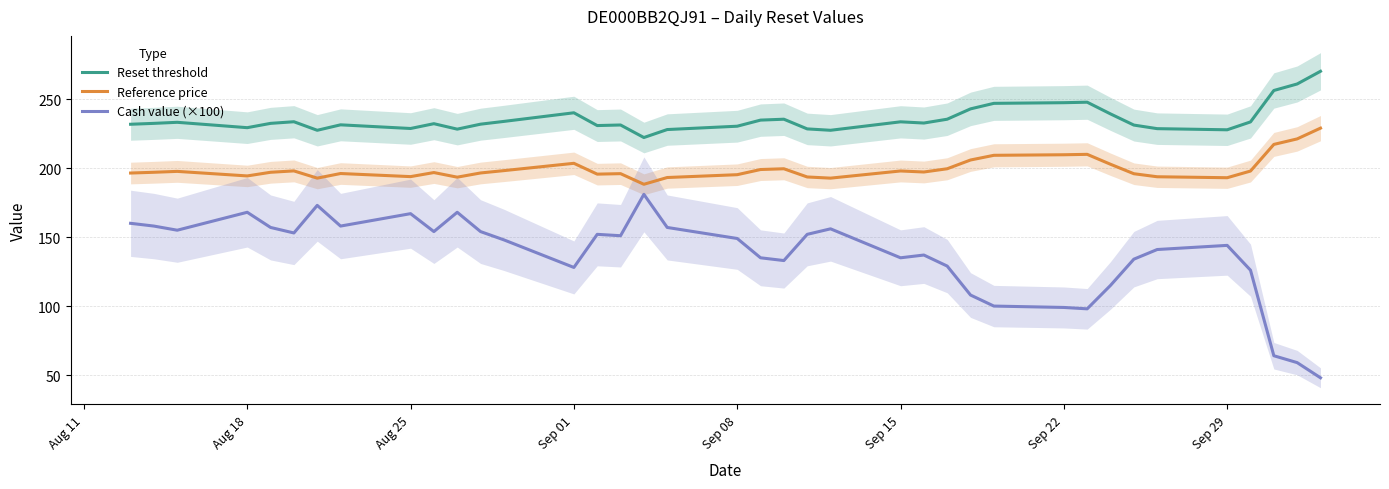

What is the value of the Reset threshold point at the 25th from the left?

232.7